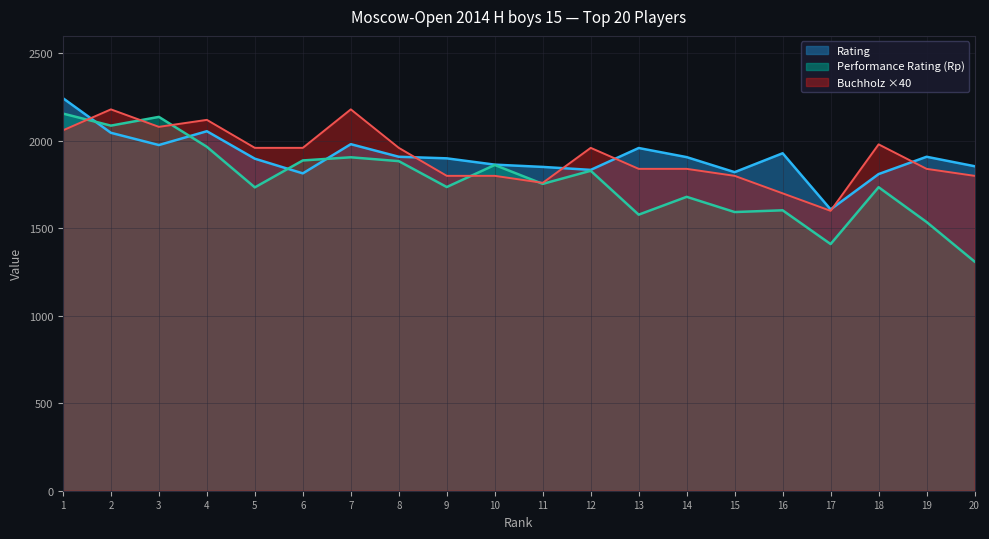

Which series ends up on top after the final intersection of Buchholz (Doп1) and Rating?

Rating